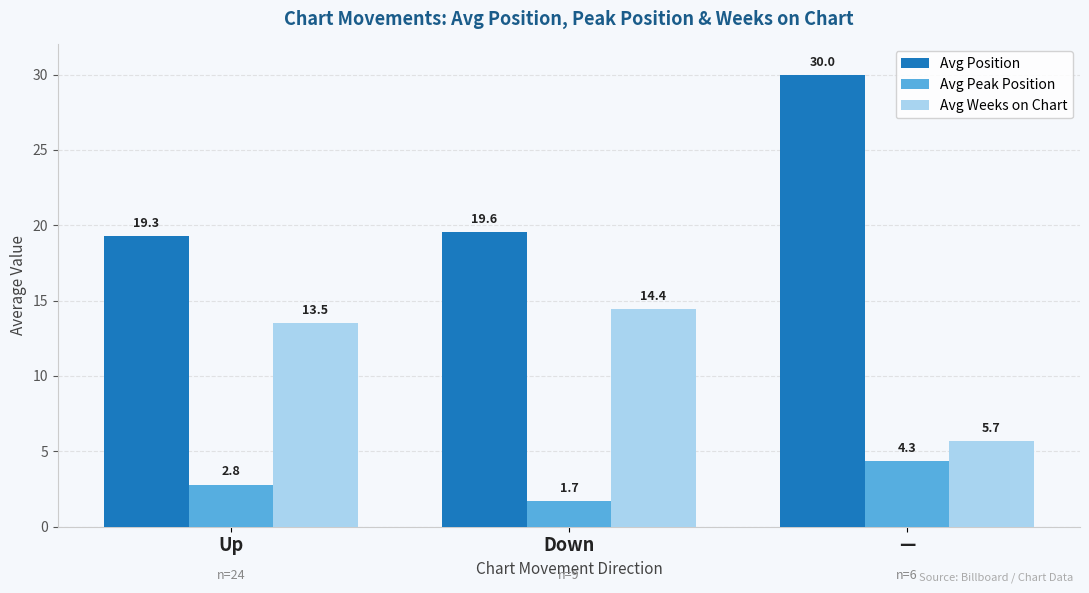

At which category does the chart reach its peak across all series?

—